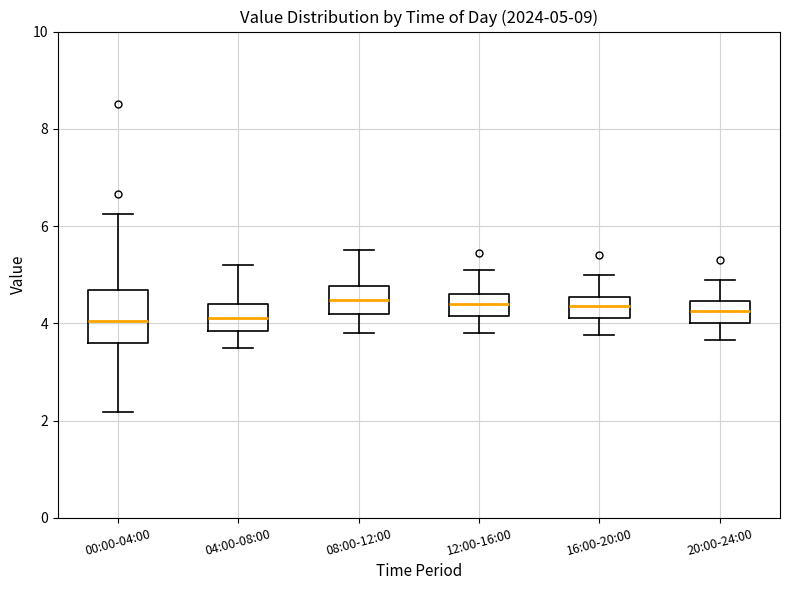

Which box is the tallest, from its lower edge to its upper edge?

00:00-04:00